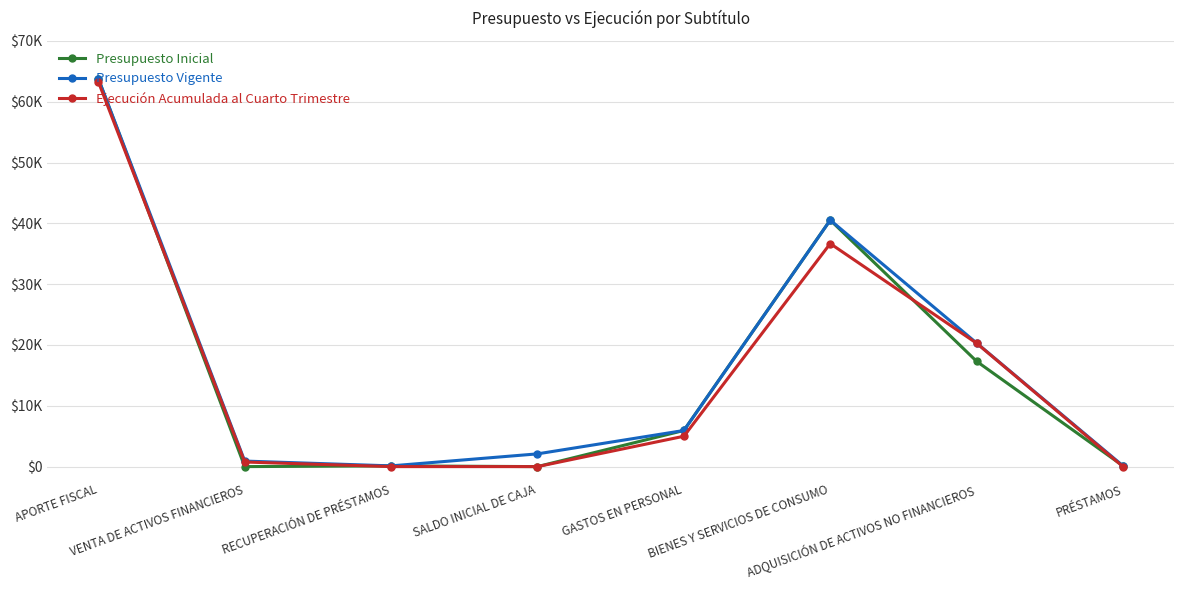

Is it true that Presupuesto Inicial equals 2275 at GASTOS EN PERSONAL?

False